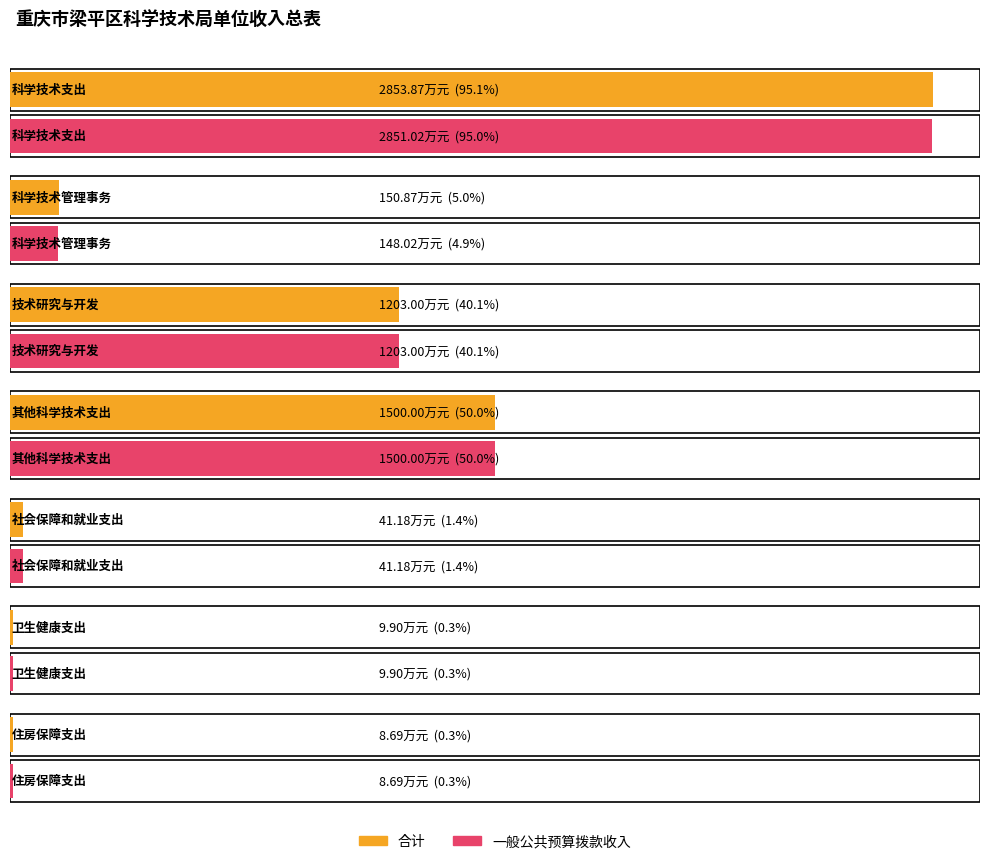

Where is 合计 nearest to the value 1431?

其他科学技术支出